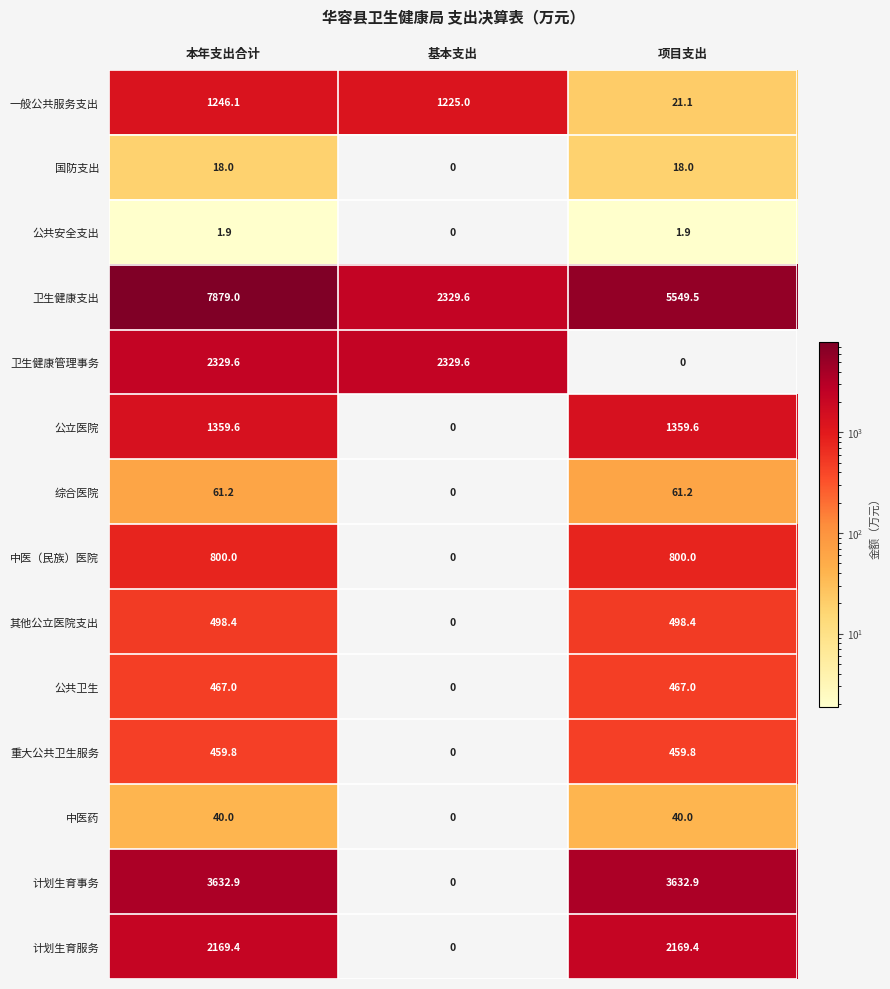

Which category has the highest value across all series?

本年支出合计